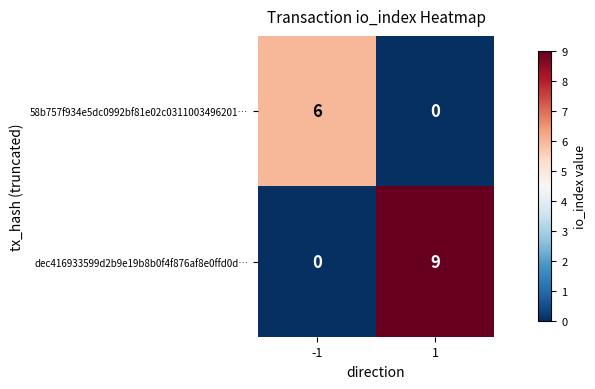

The dec416933599d2b9e19b8b0f4f876af8e0ffd0d… series shows 16 at 1. True or false?

False